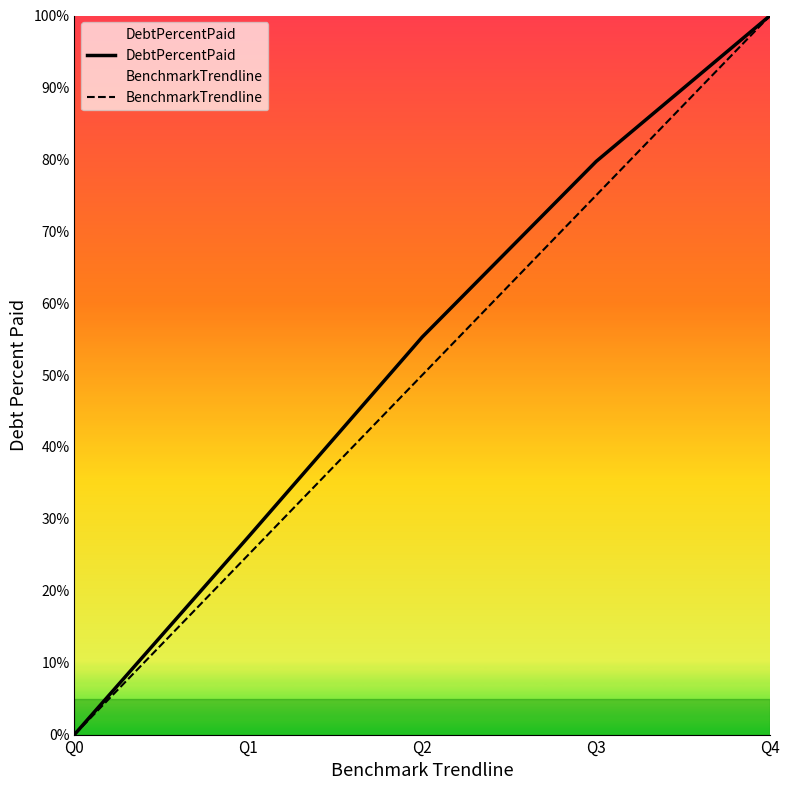

True or false: BenchmarkTrendline and DebtPercentPaid intersect in this chart.

False